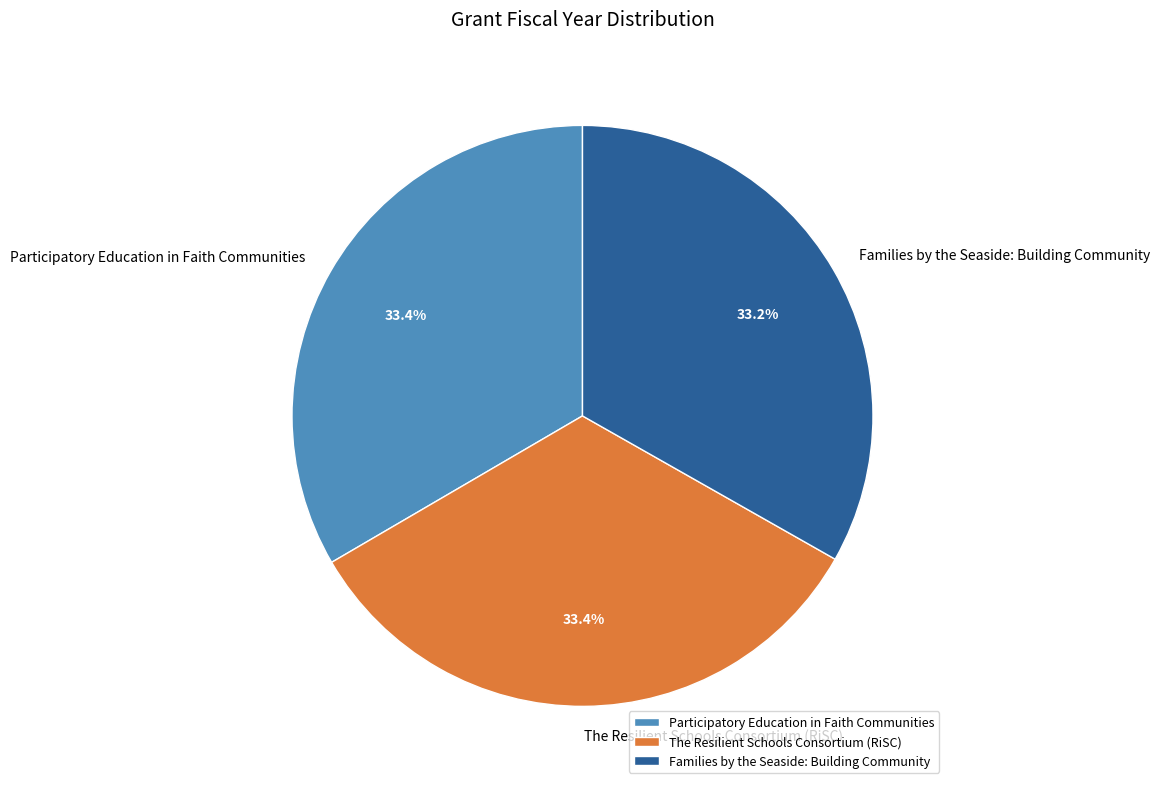

Count the number of slices in the pie.

3